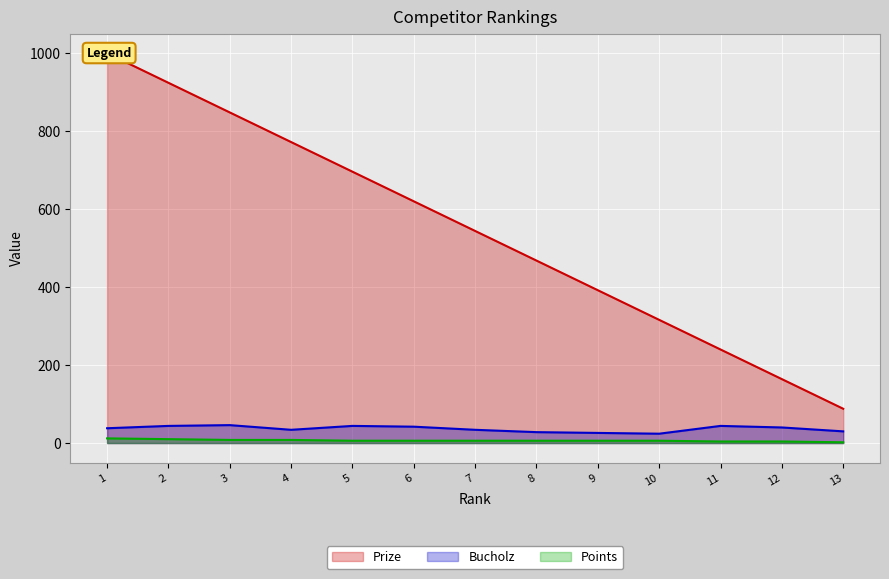

What is the spread (max minus min) of values at 10?

310